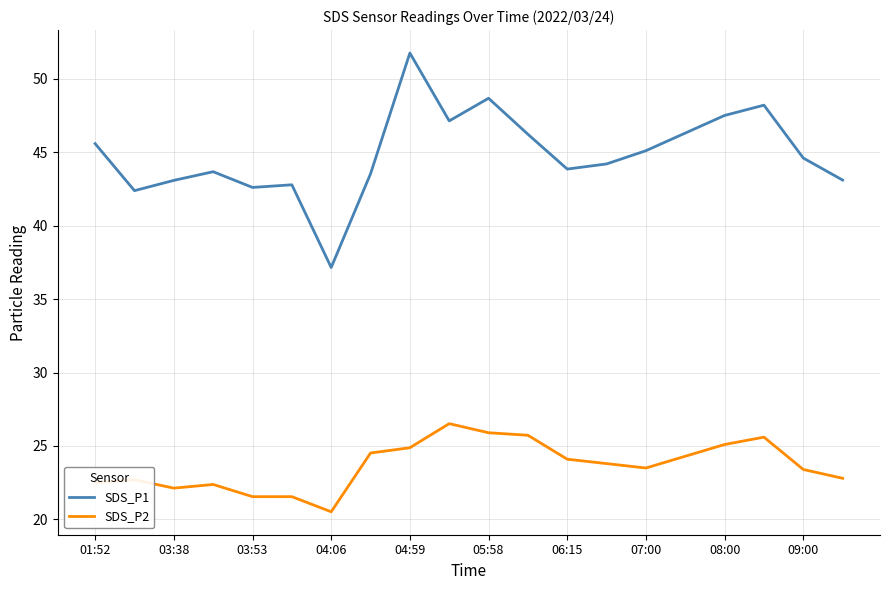

What is the maximum value shown in the chart?

51.8